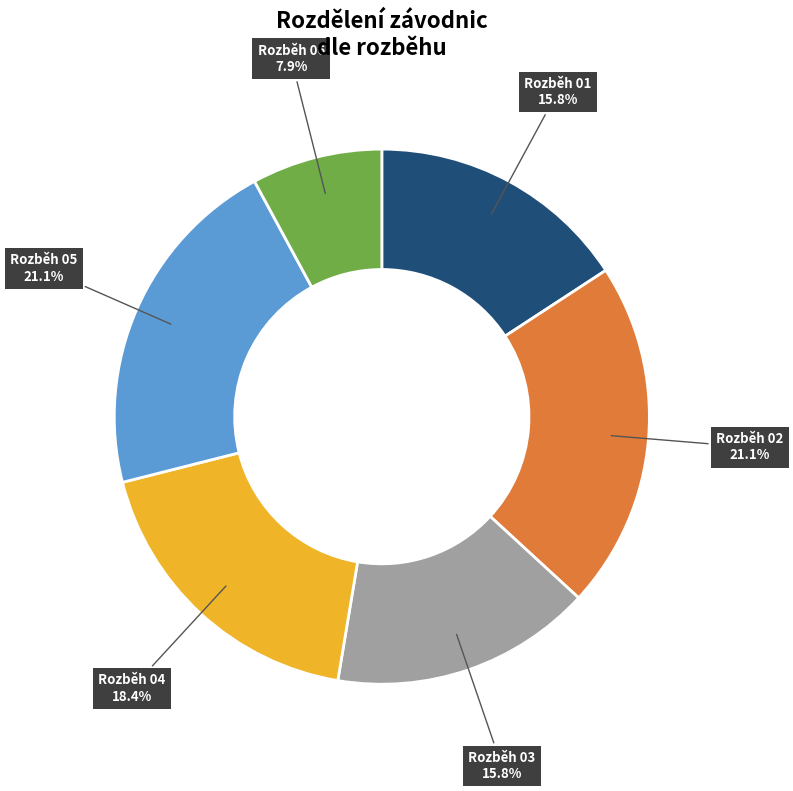

Is there a majority slice in this chart?

No